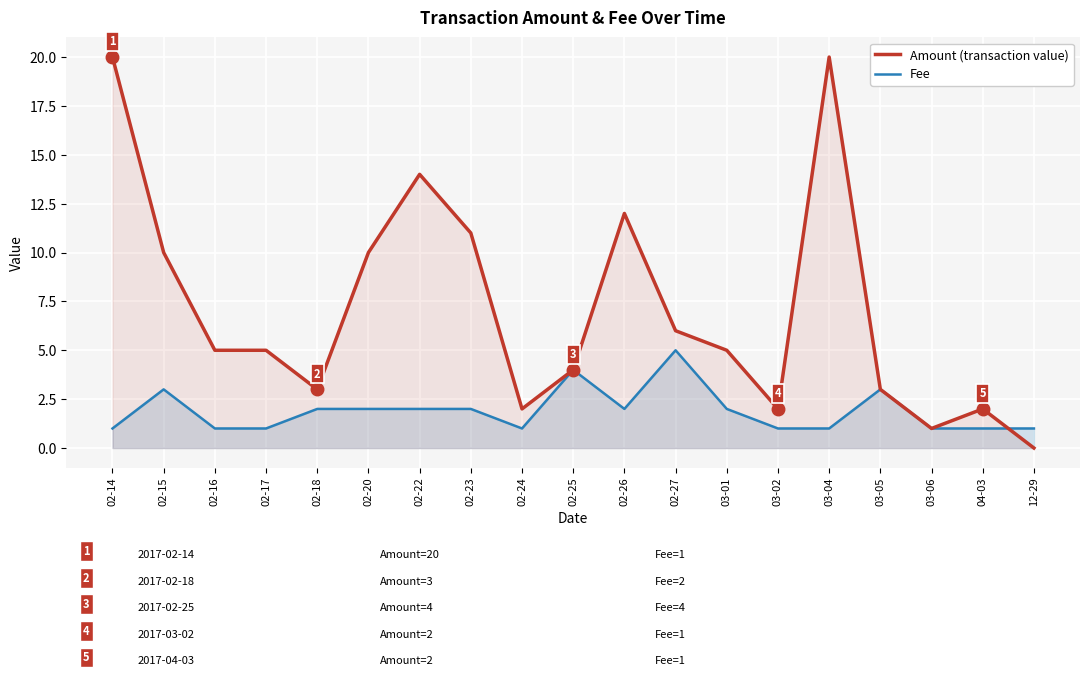

At which label is Fee closest to 3?

02-15